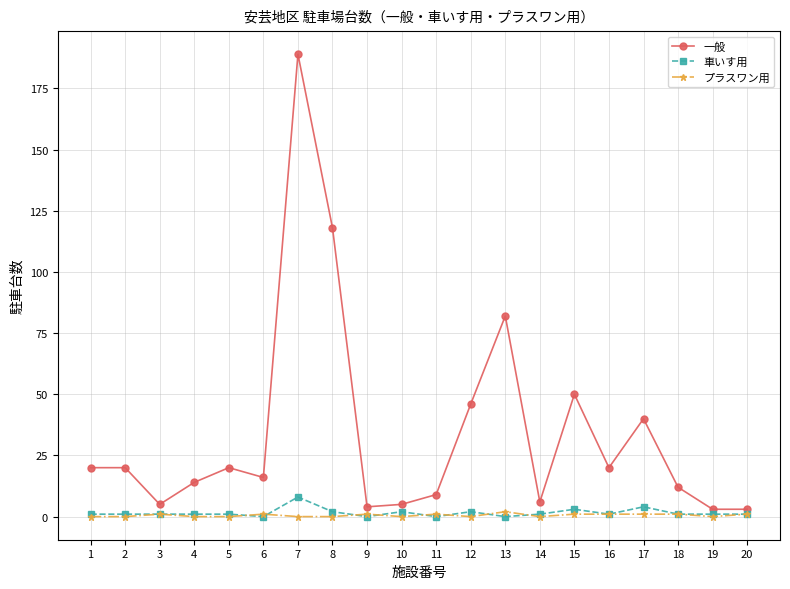

Which series has the largest range (max minus min)?

一般